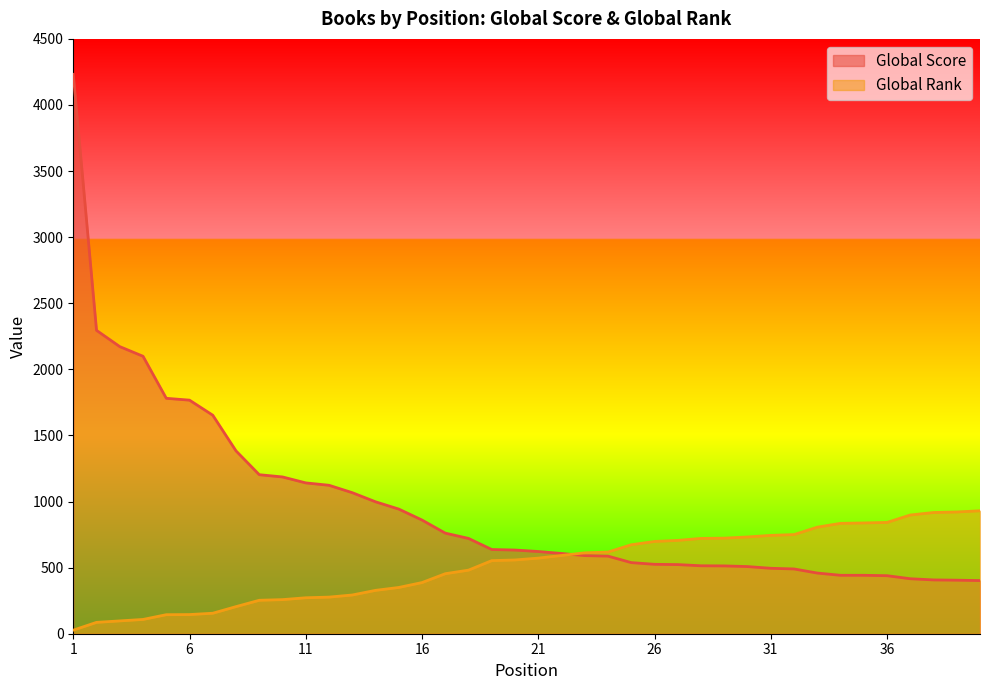

What is the value of the Global Score point at the 5th from the left?

1781